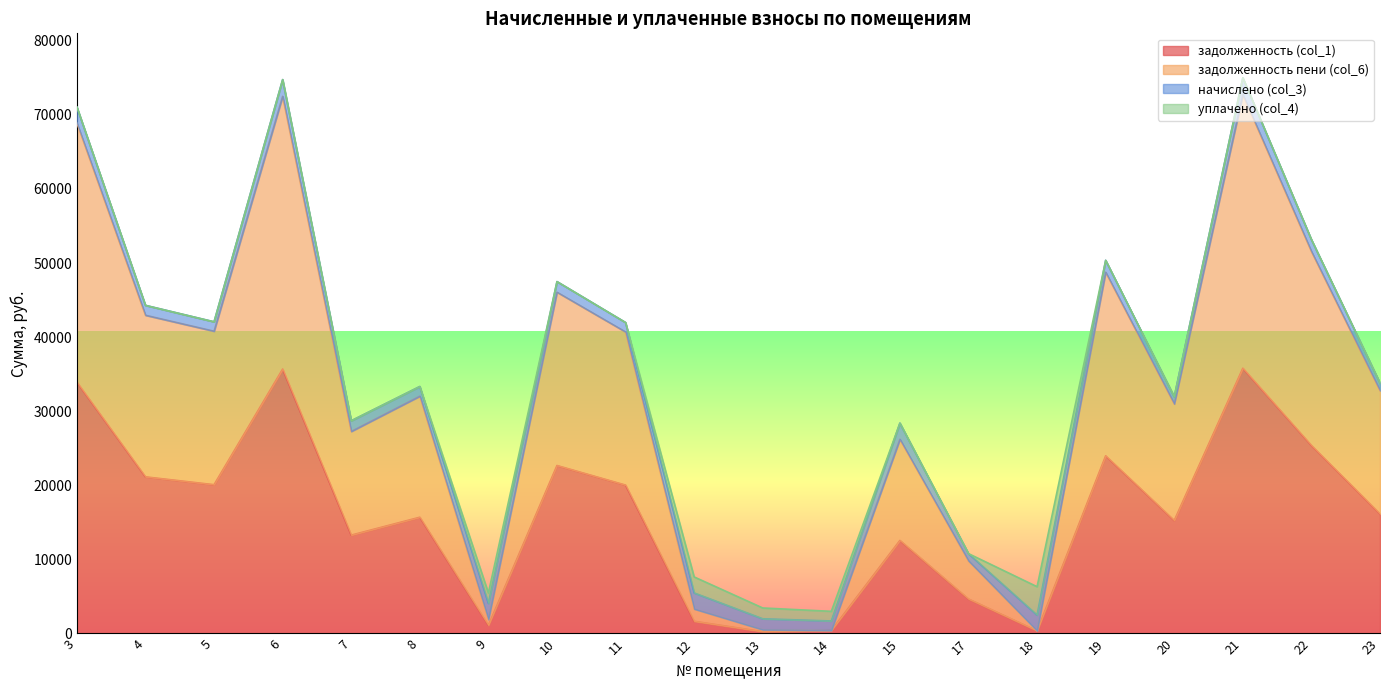

What is the maximum value for задолженность (col_1)?

35808.7